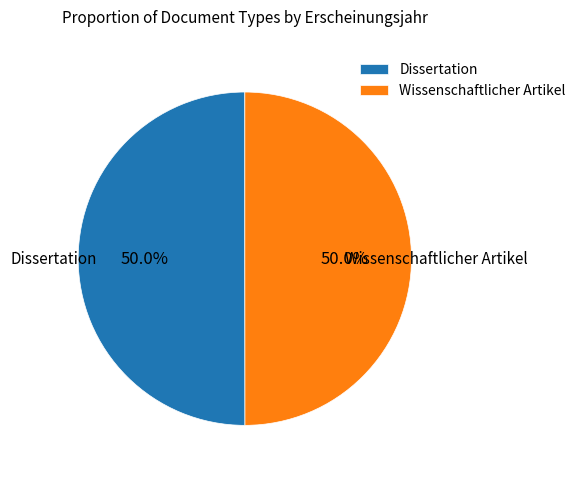

How many slices are in this pie chart?

2